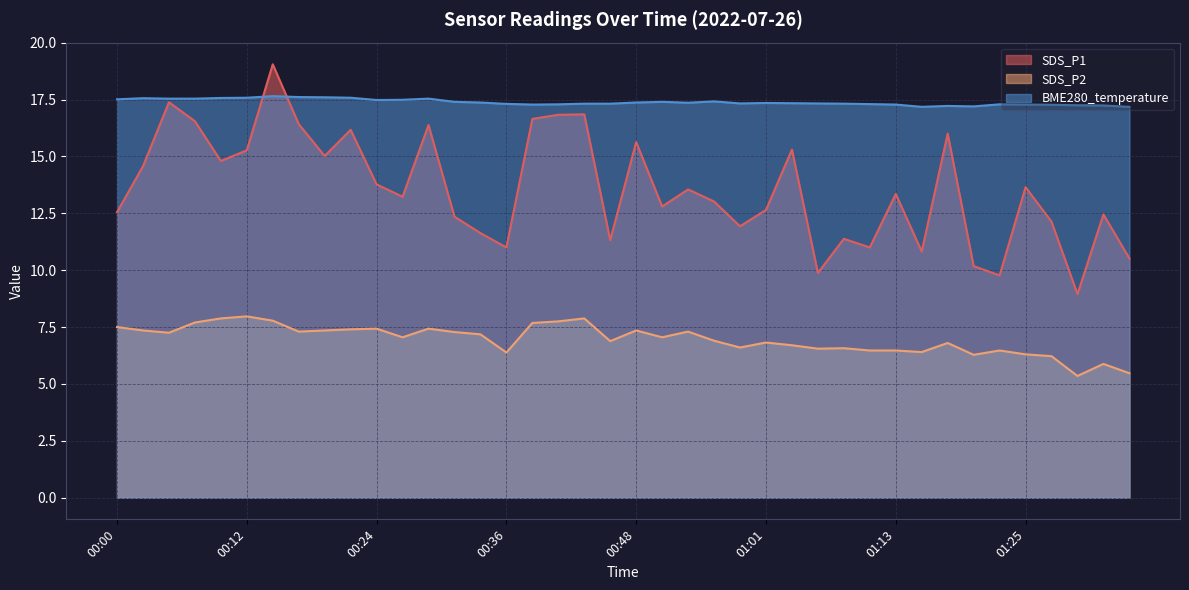

Where is BME280_temperature nearest to the value 17?

01:15